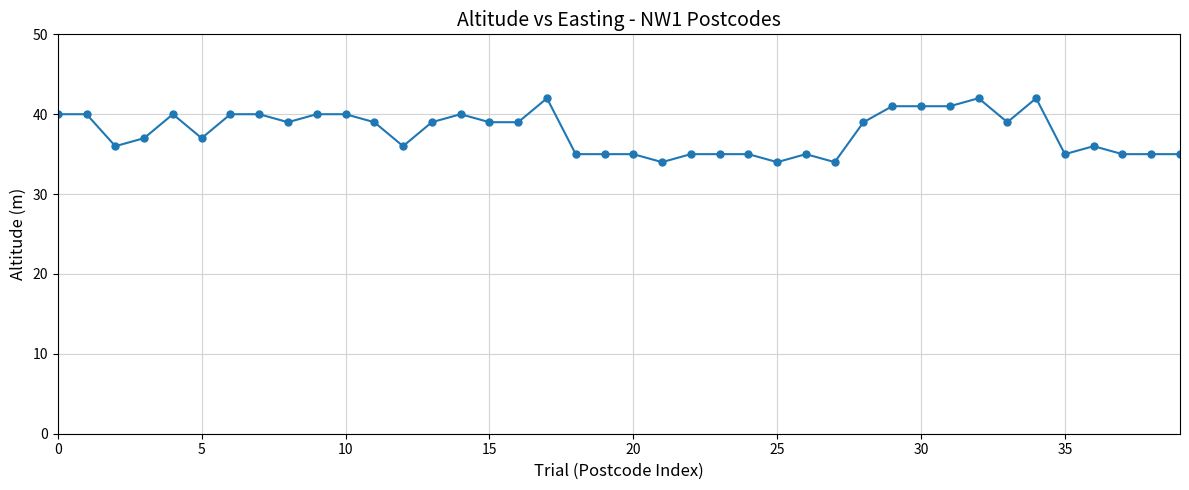

What is the maximum value shown in the chart?

42